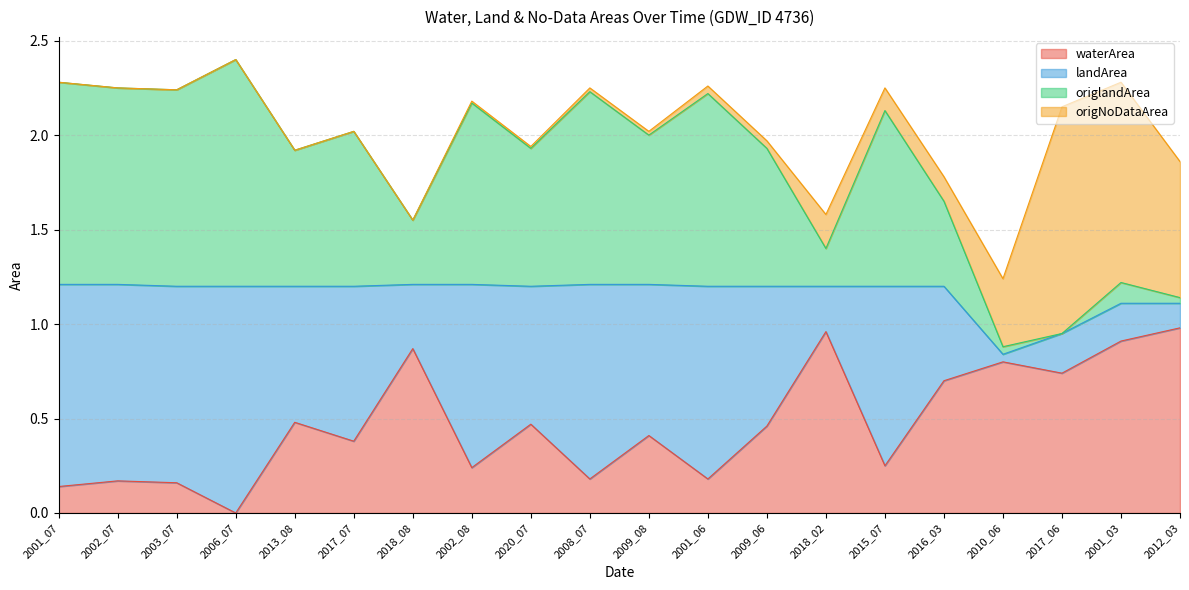

At which category does landArea reach its first local peak?

2006_07